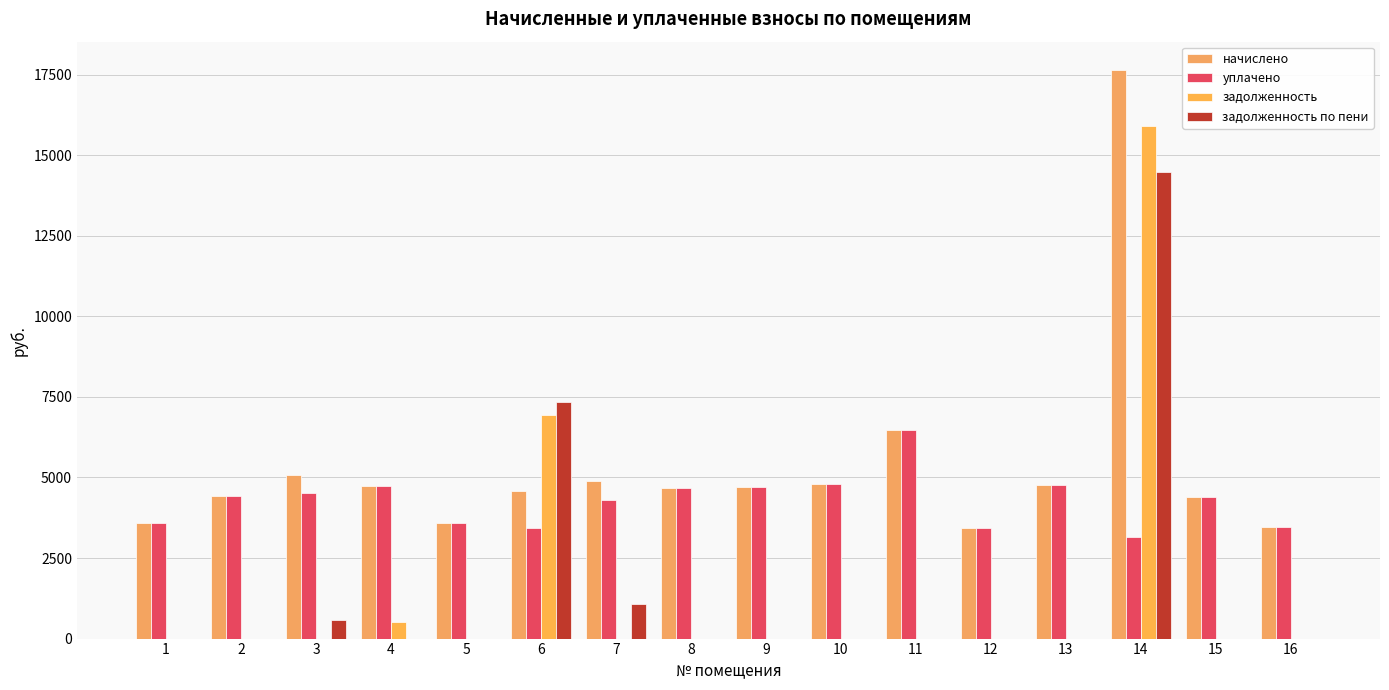

Reading left to right, what are all the values shown in this chart?

начислено: 3594.2	4435.2	5080.3	4734.7	3582.7	4585.0	4884.5	4688.6	4711.7	4803.8	6462.7	3433.0	4757.8	17643.7	4389.1	3456.0
уплачено: 3594.2	4435.2	4515.8	4734.7	3582.7	3438.7	4299.4	4688.6	4711.7	4803.8	6462.7	3433.0	4757.8	3168.0	4389.1	3456.0
задолженность: 0.0	0.0	0.0	526.1	0.0	6949.4	0.0	0.0	0.0	0.0	0.0	0.0	0.0	15908.1	0.0	0.0
задолженность по пени: 0.0	0.0	564.5	0.0	0.0	7331.5	1085.4	0.0	0.0	0.0	0.0	0.0	0.0	14475.7	0.0	0.0